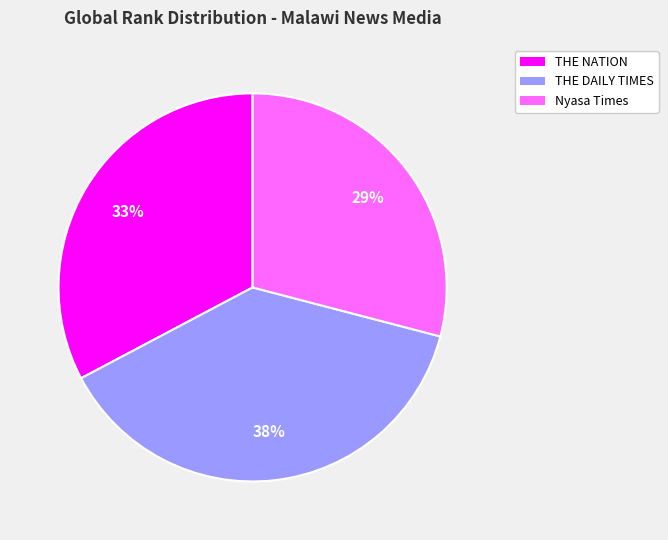

To the nearest percent, what is the difference between the THE NATION and THE DAILY TIMES slice percentages?

5%